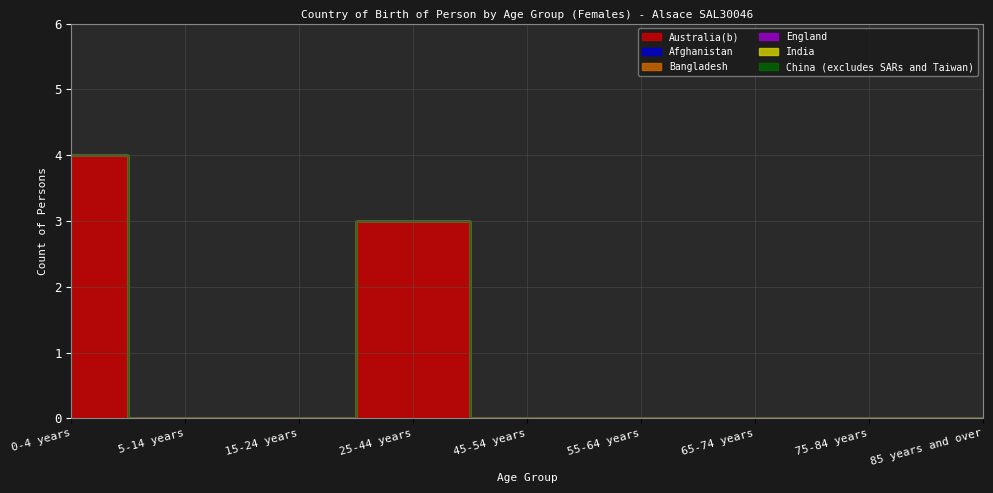

At which category is the sum across all series the highest?

0-4 years